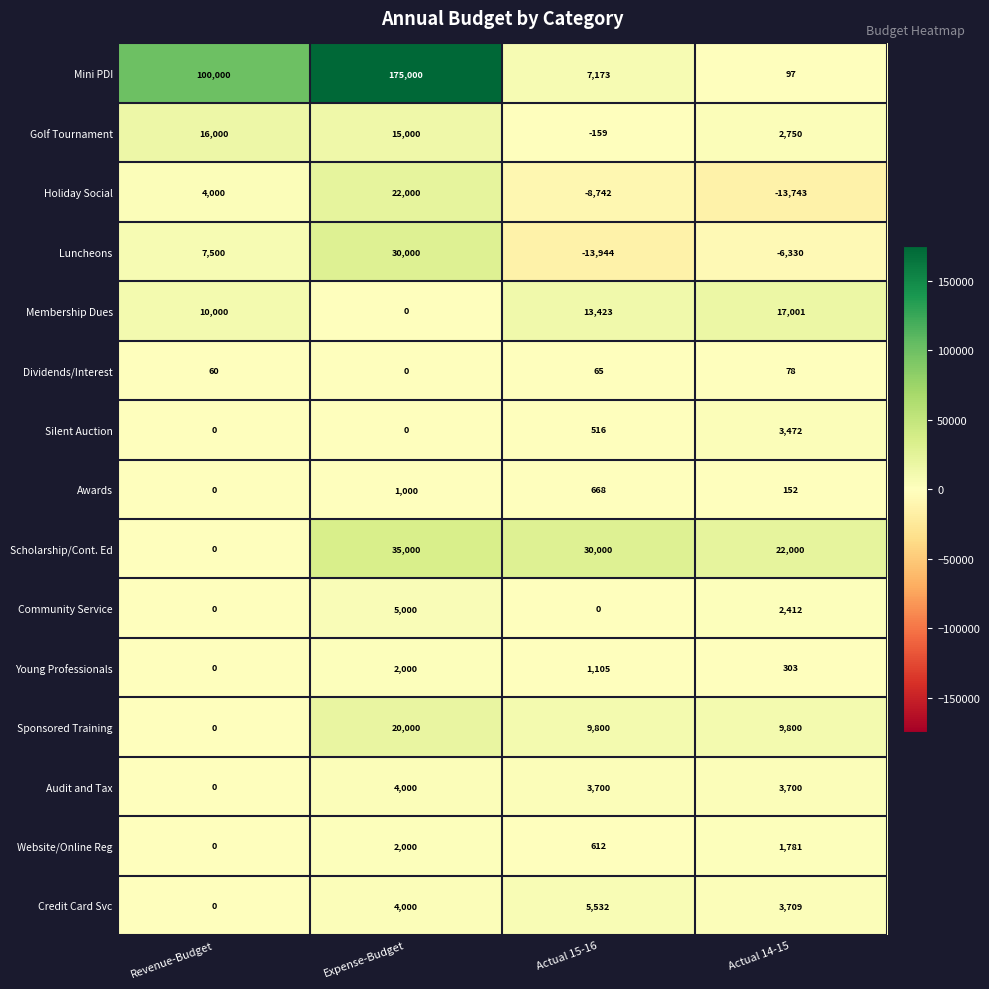

List the labels in order of Golf Tournament value, largest first.

Revenue-Budget, Expense-Budget, Actual 14-15, Actual 15-16